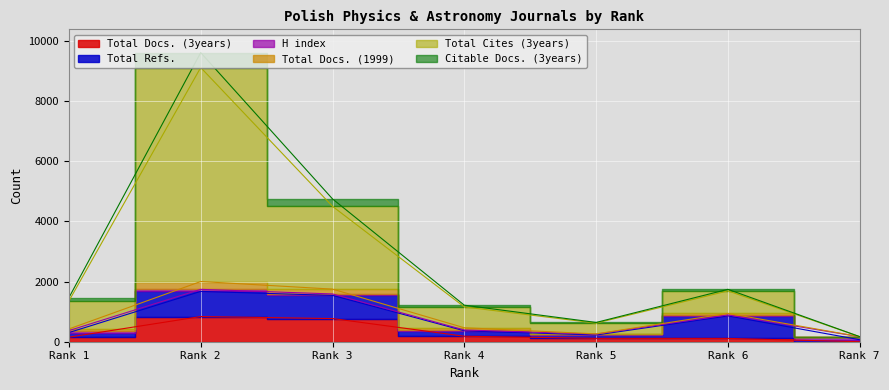

At how many categories does at least one series exceed 2629?

2